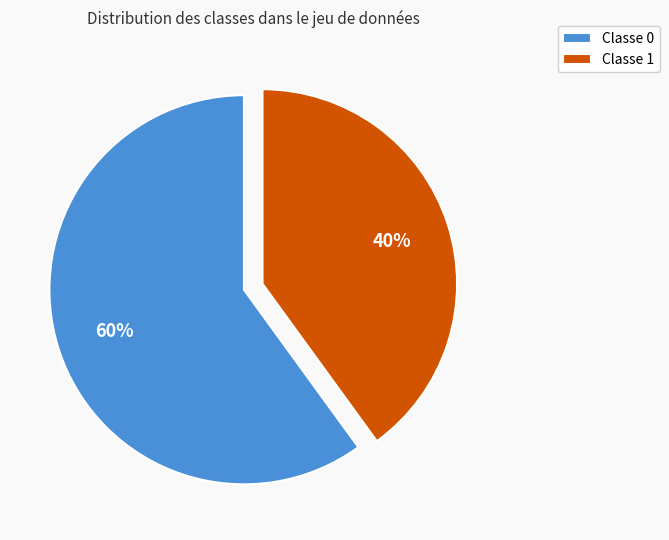

Rank the categories by value from highest to lowest.

Classe 0, Classe 1